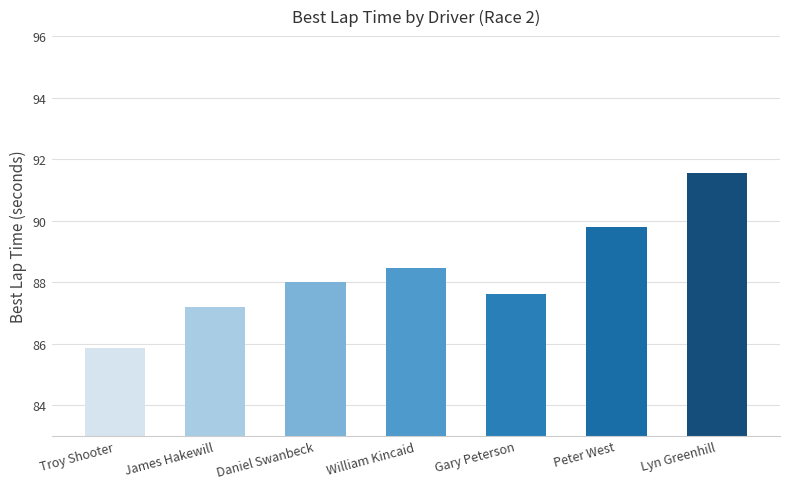

List the labels in order of value, largest first.

Lyn Greenhill, Peter West, William Kincaid, Daniel Swanbeck, Gary Peterson, James Hakewill, Troy Shooter